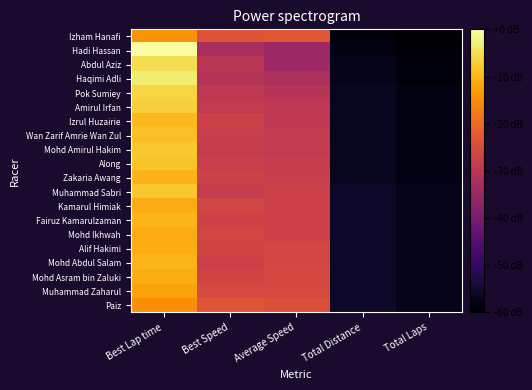

What is the total value across all series at Best Lap time?

-179.3